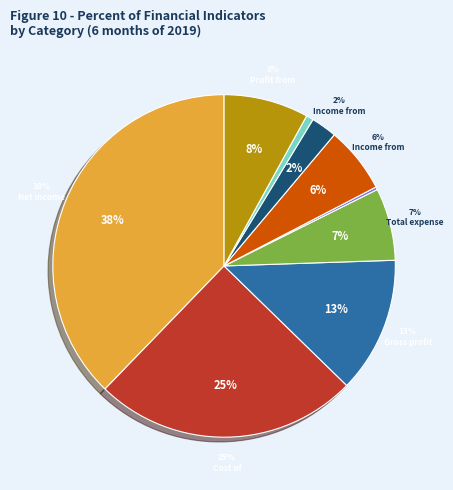

Which slice is the largest?

Net income from product sale